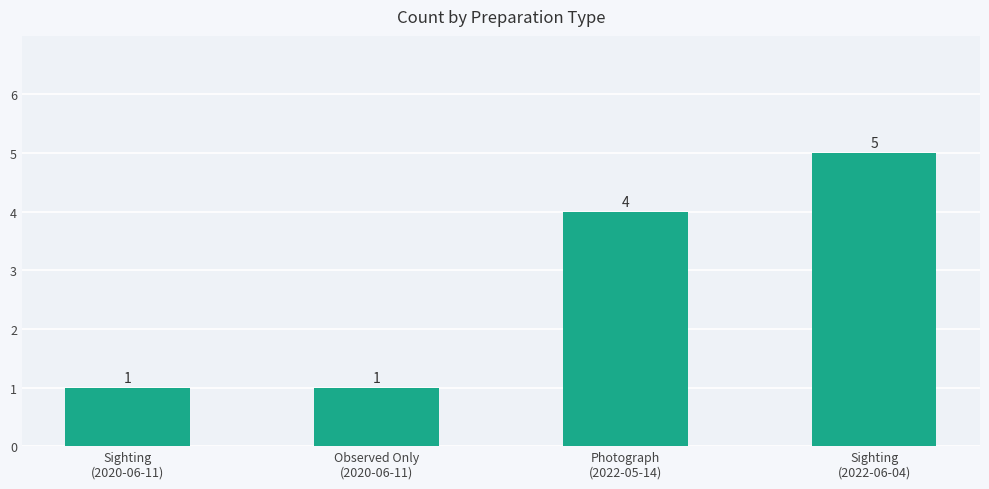

At which category does the chart reach its peak across all series?

Sighting
(2022-06-04)